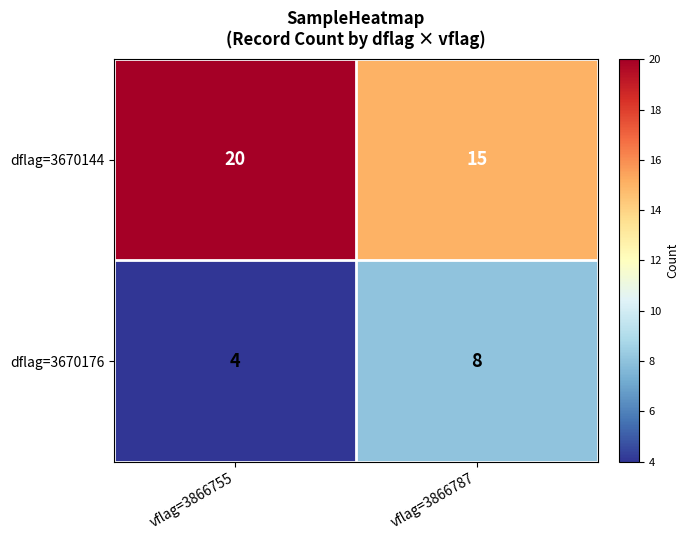

Is the value of dflag=3670144 at vflag=3866787 greater than the value of dflag=3670176 at vflag=3866787?

Yes